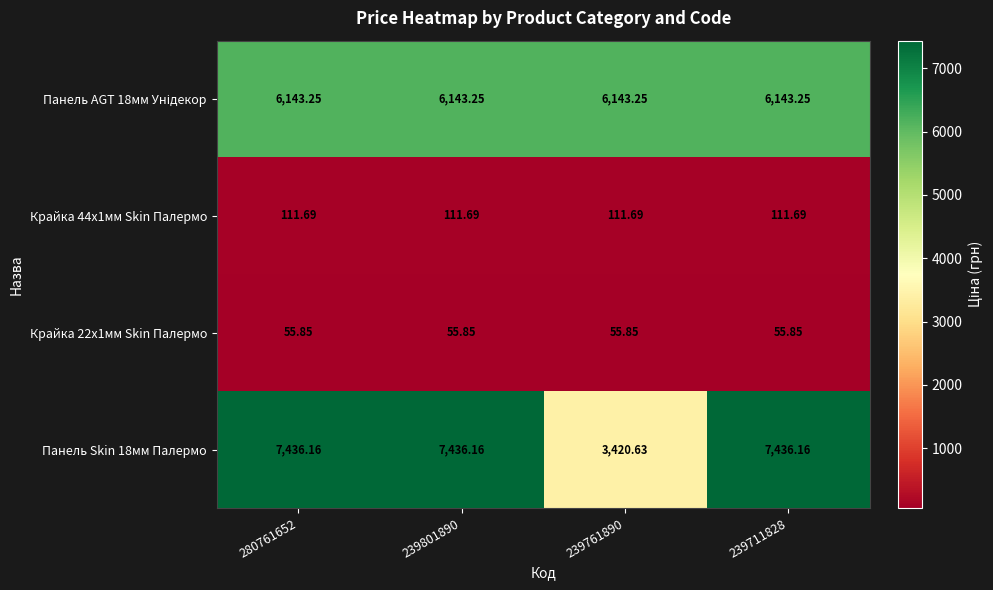

At how many categories does at least one series exceed 2043?

4